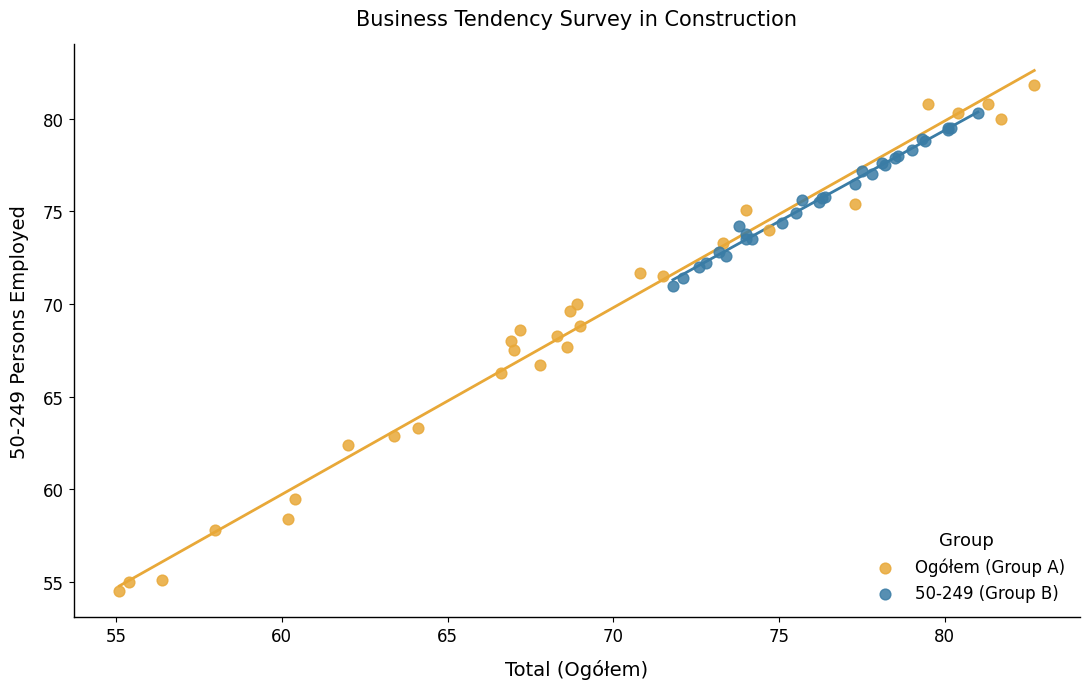

What are all the series names shown in the legend?

Ogółem (Group A), 50-249 (Group B)